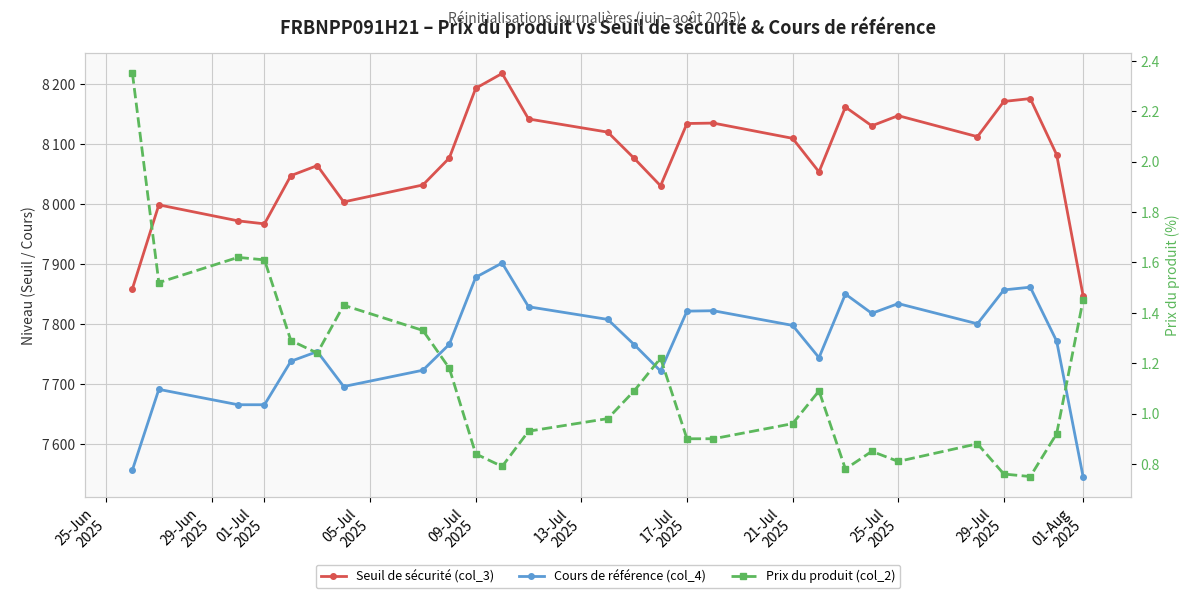

What is the average value of the Seuil de sécurité (col_3) series?

8076.9